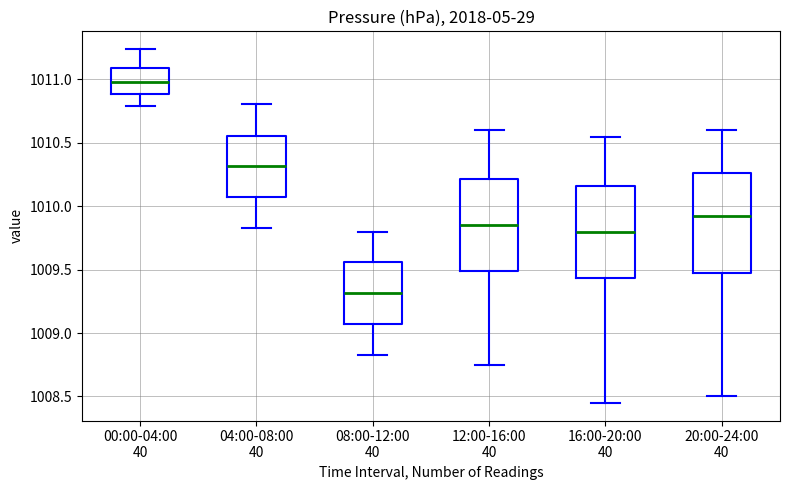

Which box has the highest median line?

00:00-04:00 40